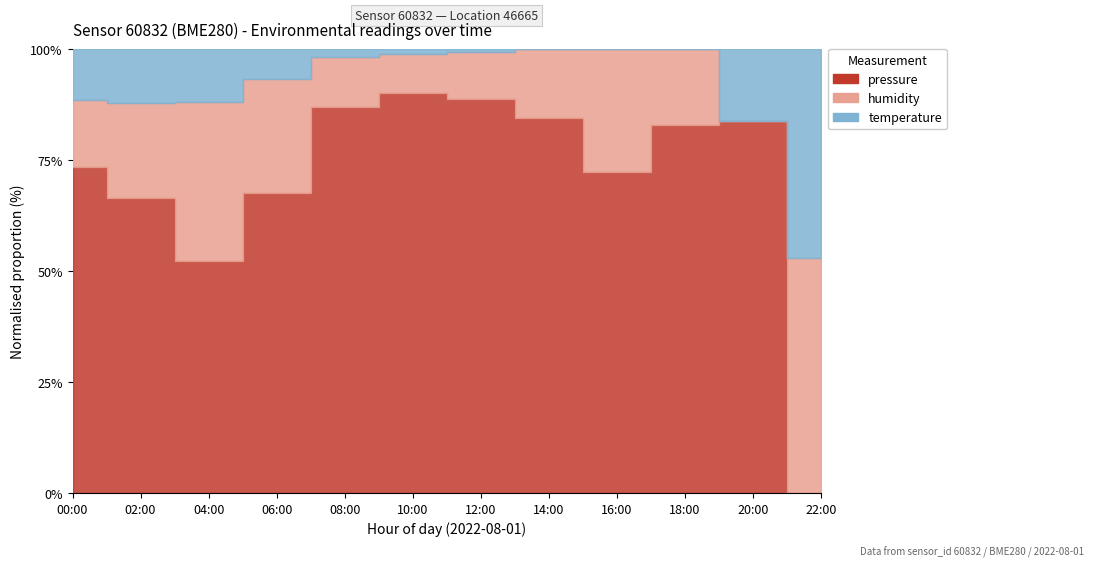

The temperature series shows 30.5 at 16:00. True or false?

False